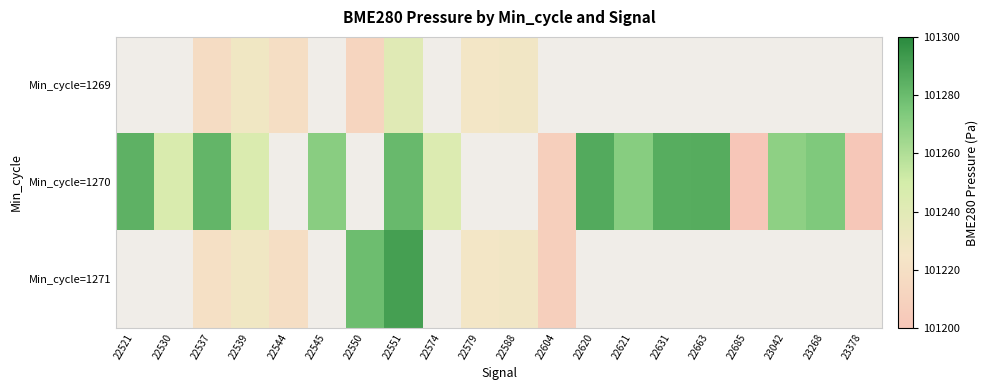

At which label does Min_cycle=1271 reach its peak?

22521